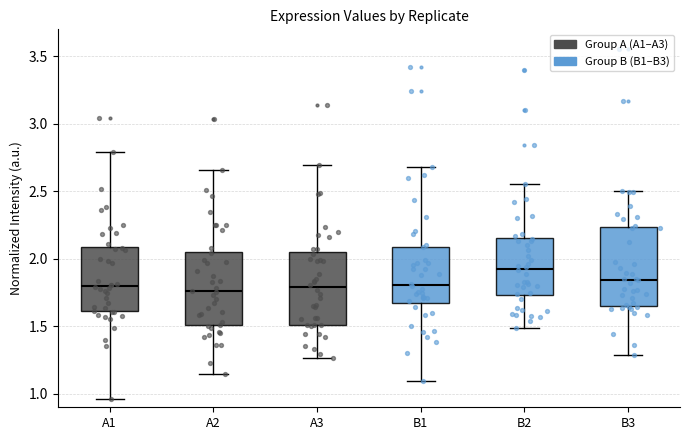

Where is the upper edge of the box for A3 on the y-axis? The values are not printed on the chart, so give them approximately, as read against the axis.

2.05